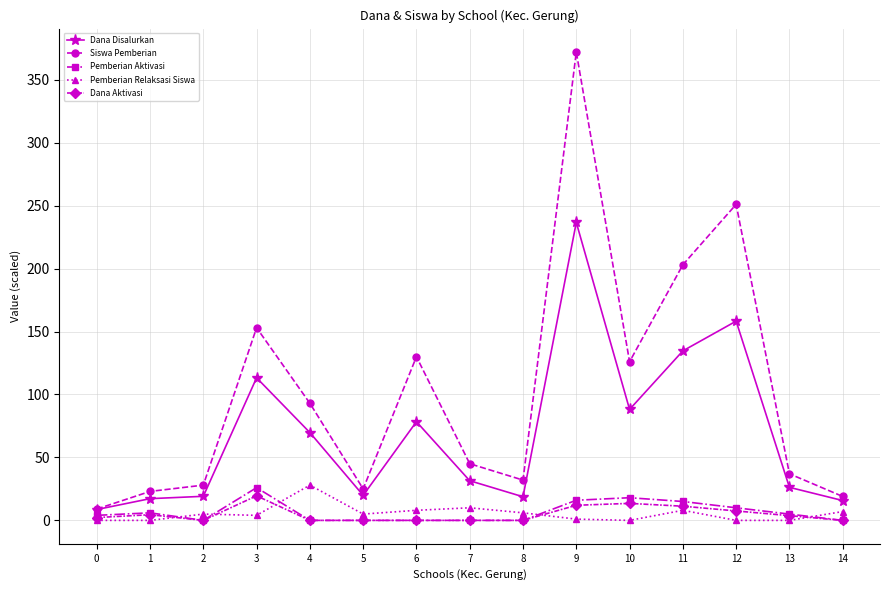

At which category is the sum across all series the highest?

9